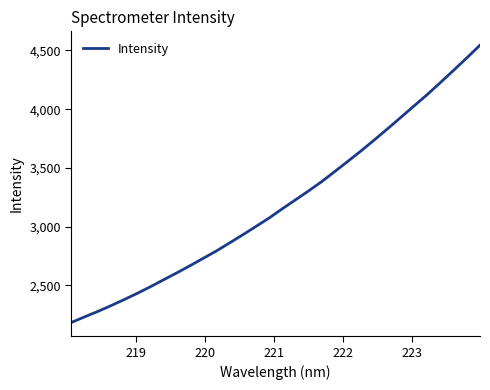

How many lines are shown in the chart?

1